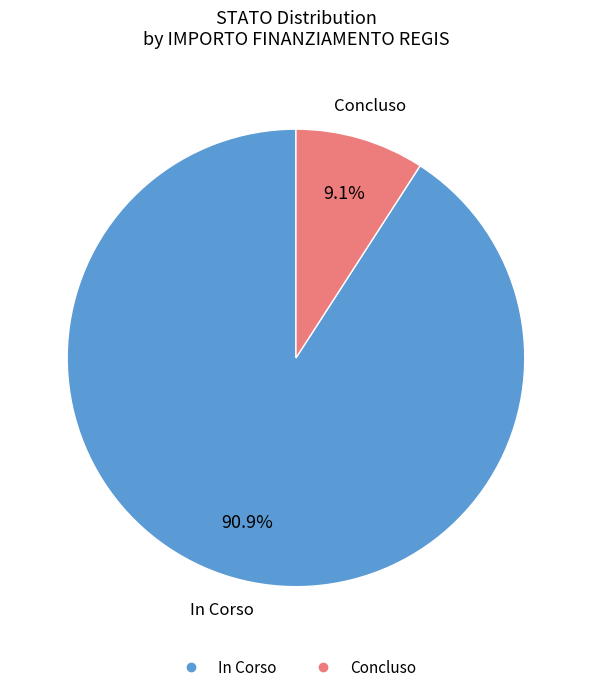

Is there any slice that represents more than half of the pie?

Yes